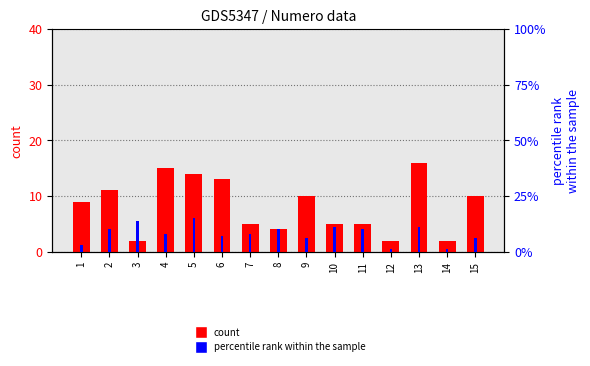

At which label does percentile rank within the sample first exceed 8?

2